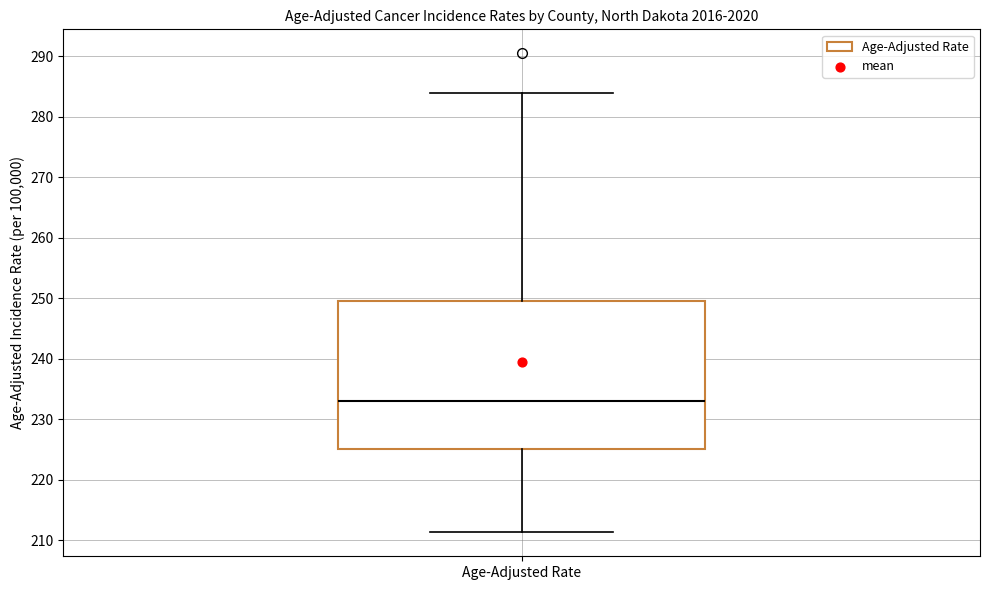

Transcribe this box plot: give where the median line is, the range the box spans, and where the two whiskers end, as read against the y-axis. The values are not printed on the chart, so give them approximately, as read against the axis.

median 233, box 225 to 249, whiskers 211 to 284